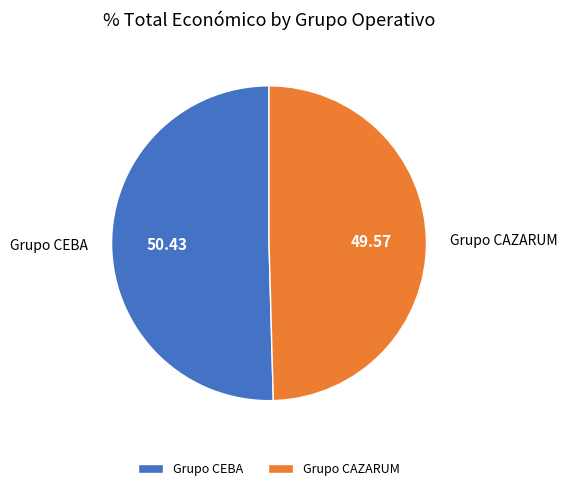

Do Grupo CEBA and Grupo CAZARUM together represent more than half of the pie?

Yes